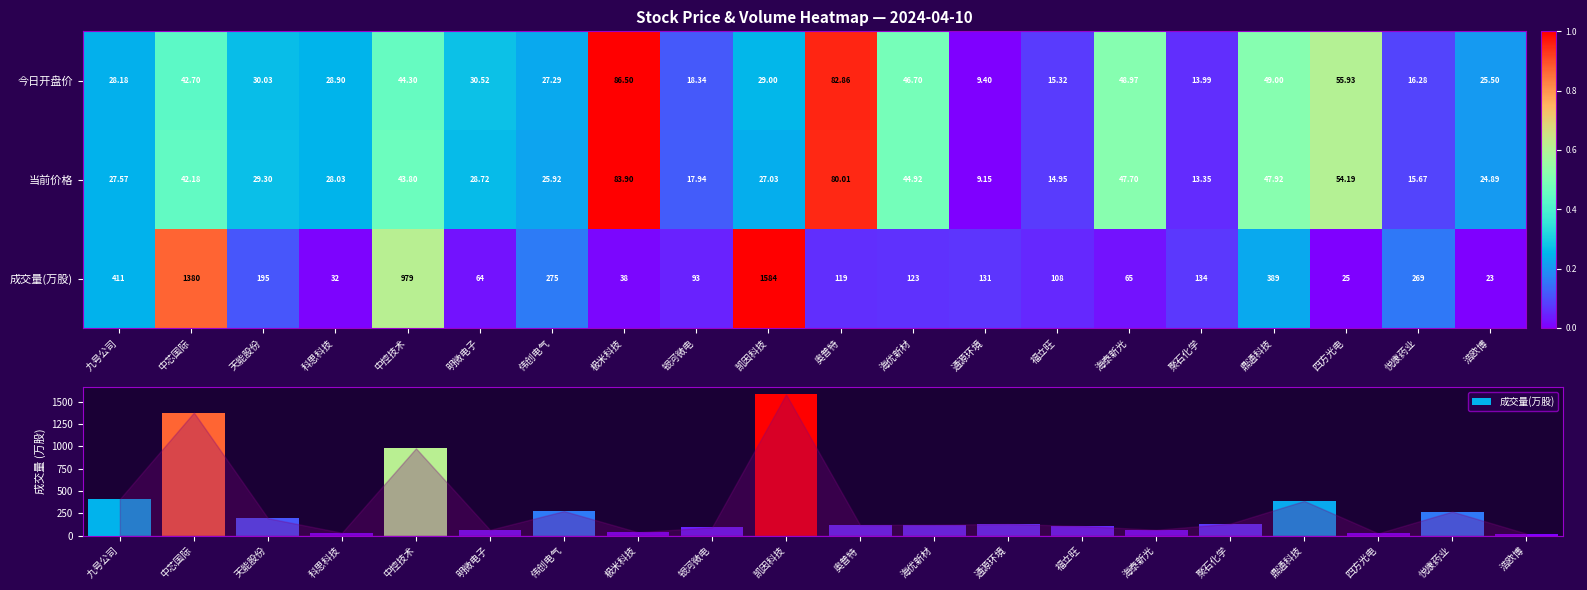

Which series has the widest spread of values?

成交量(万股)